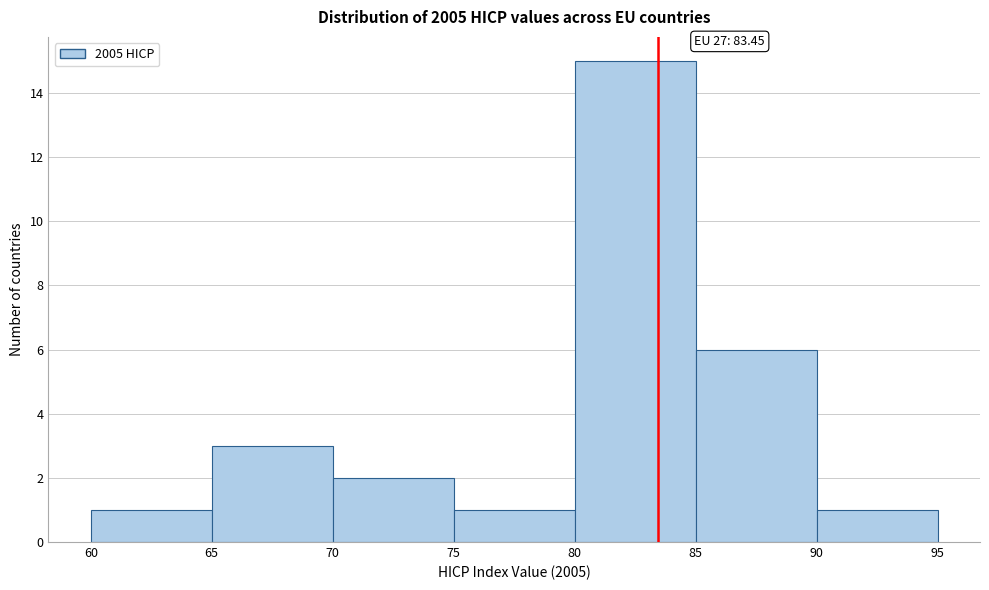

Over which range of the x-axis is the bar tallest?

80 to 85